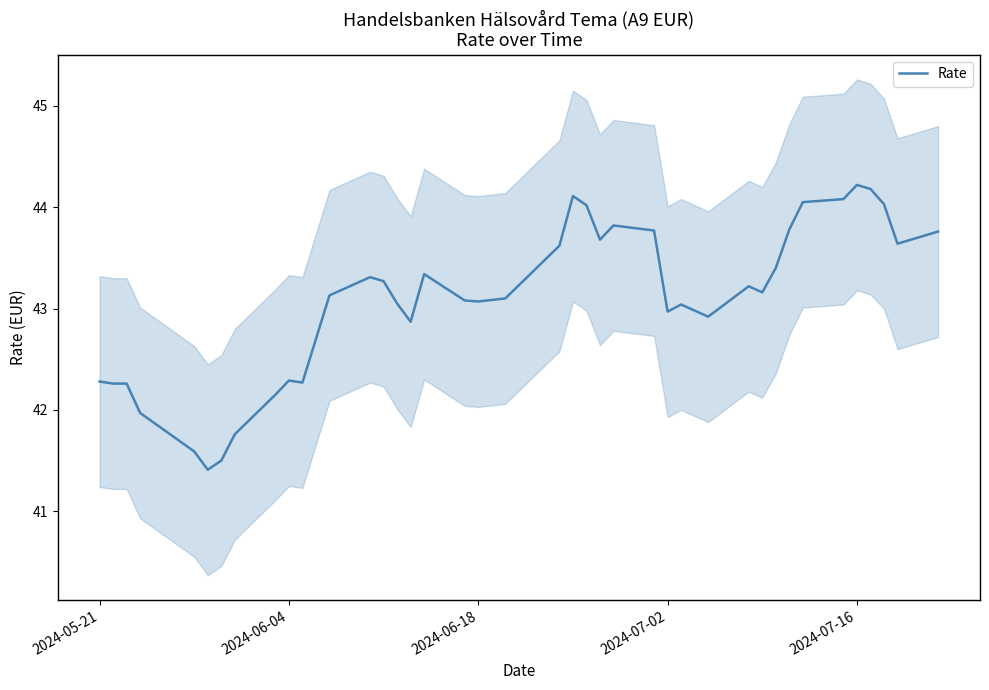

What is the highest value of the Rate series?

44.2